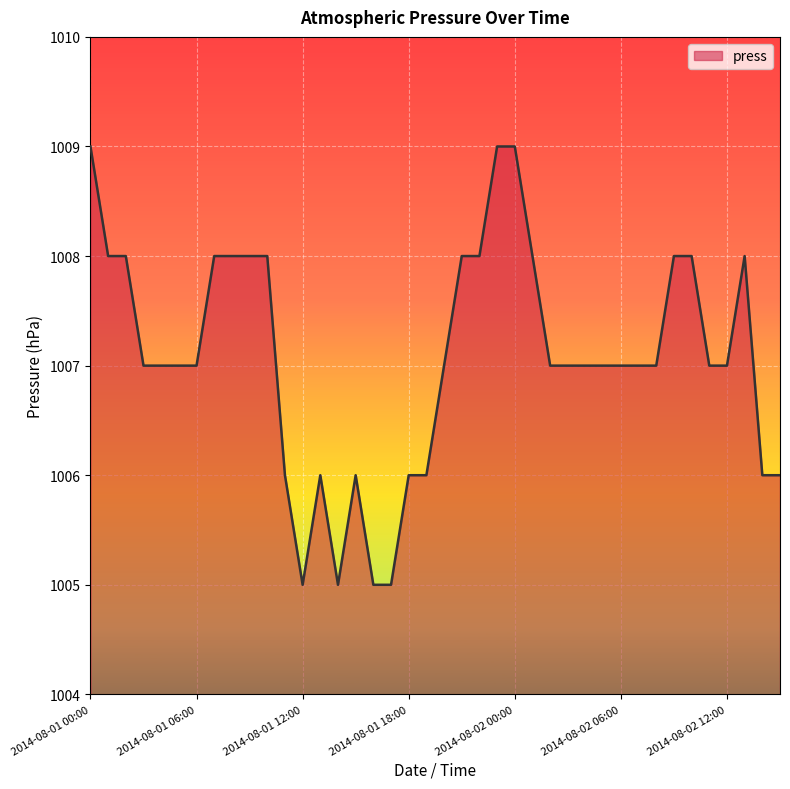

What is the smallest value displayed?

1005